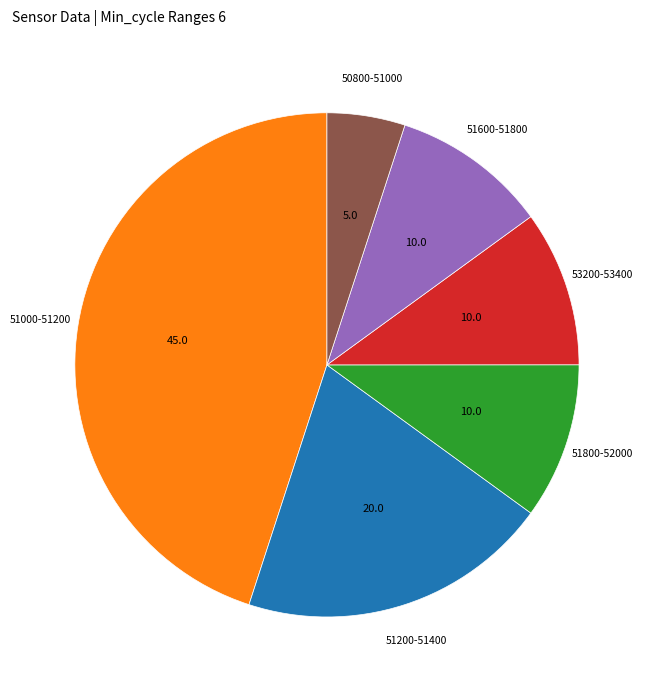

Does any single category account for the majority?

No